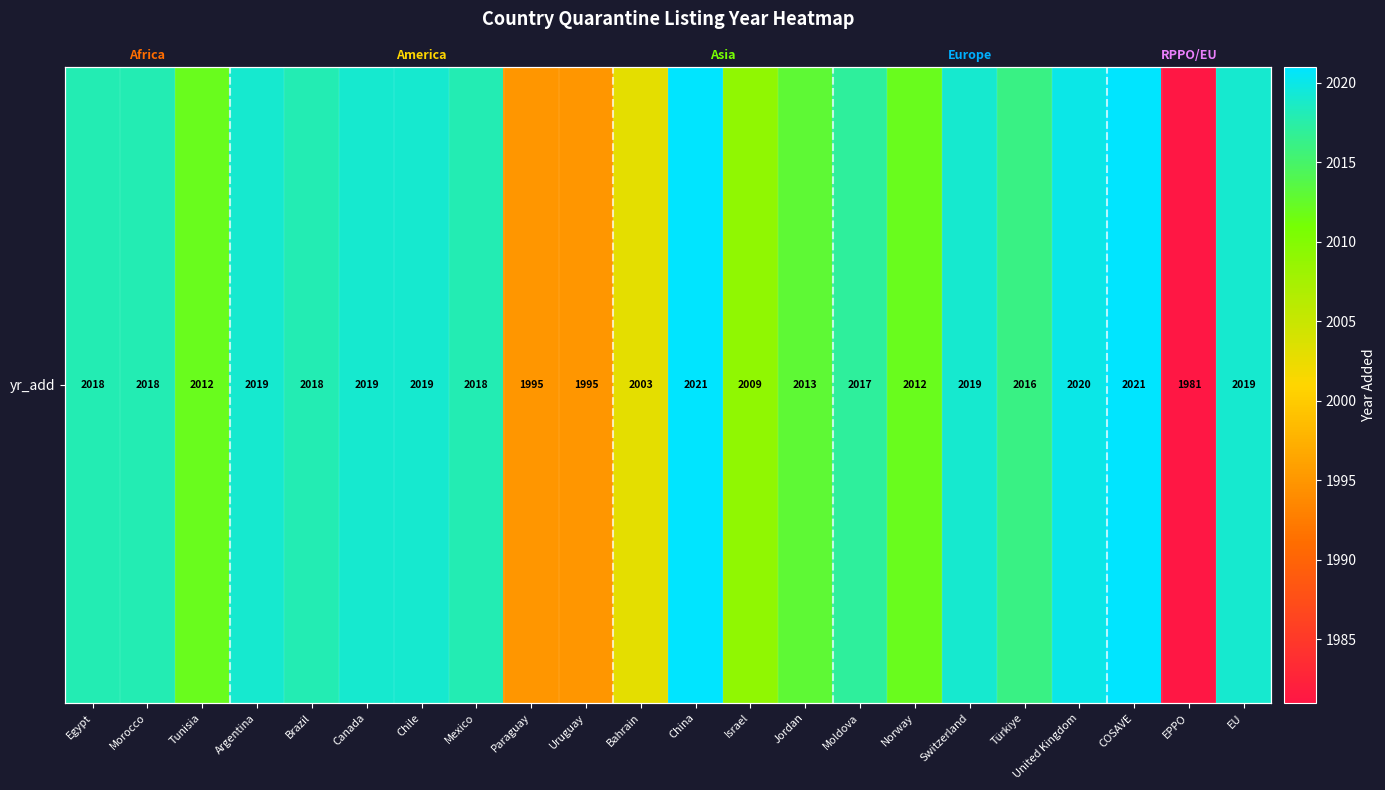

What is the sum of all values?

44282